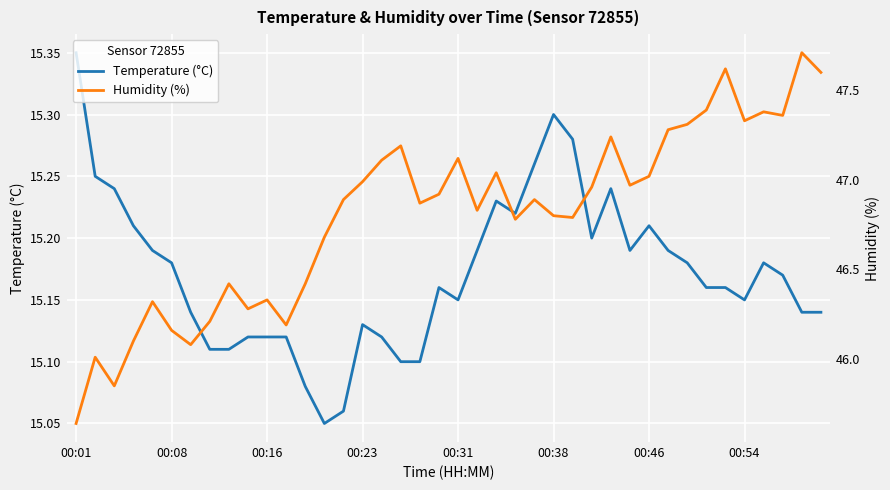

Is this an area chart (filled region under the line)?

No